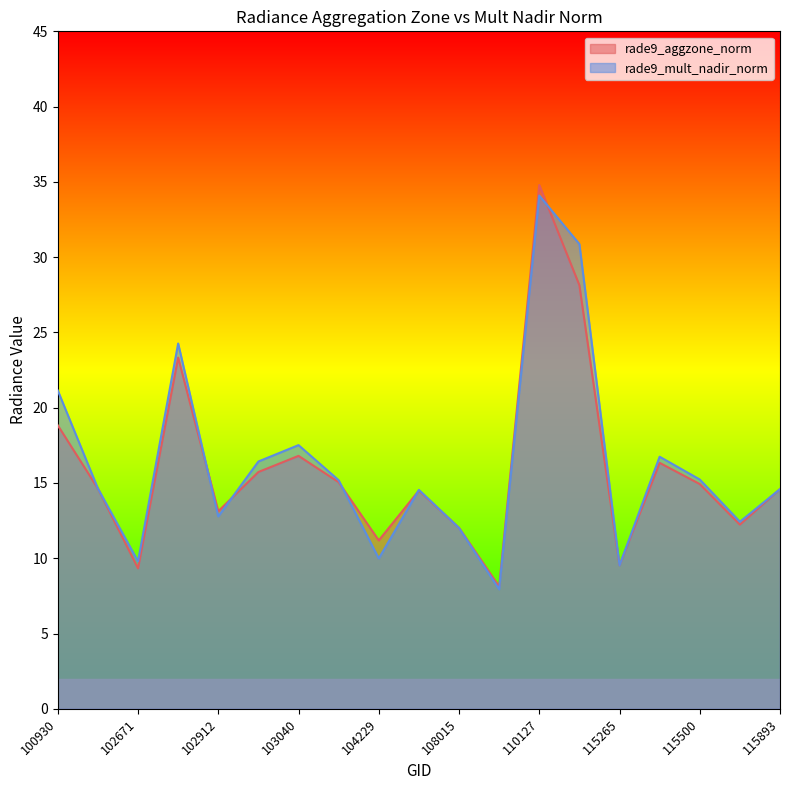

At which category does rade9_mult_nadir_norm reach its first local peak?

102792